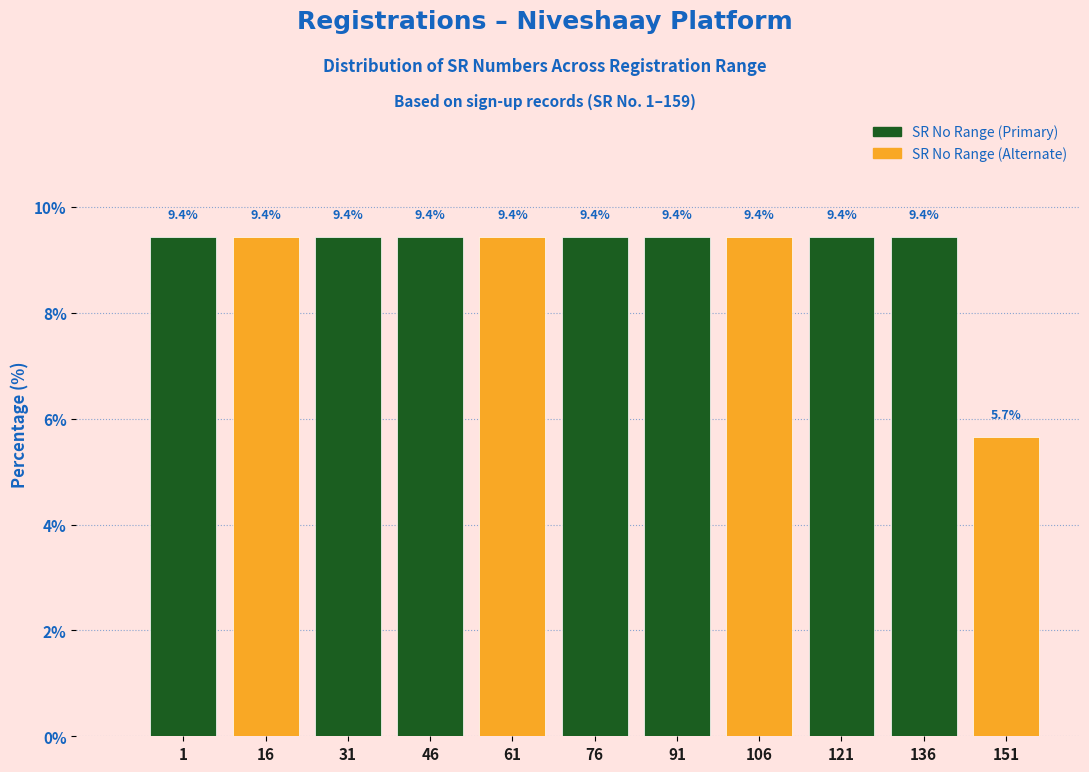

Reading right to left, what are all the values shown in this chart?

5.7	9.4	9.4	9.4	9.4	9.4	9.4	9.4	9.4	9.4	9.4